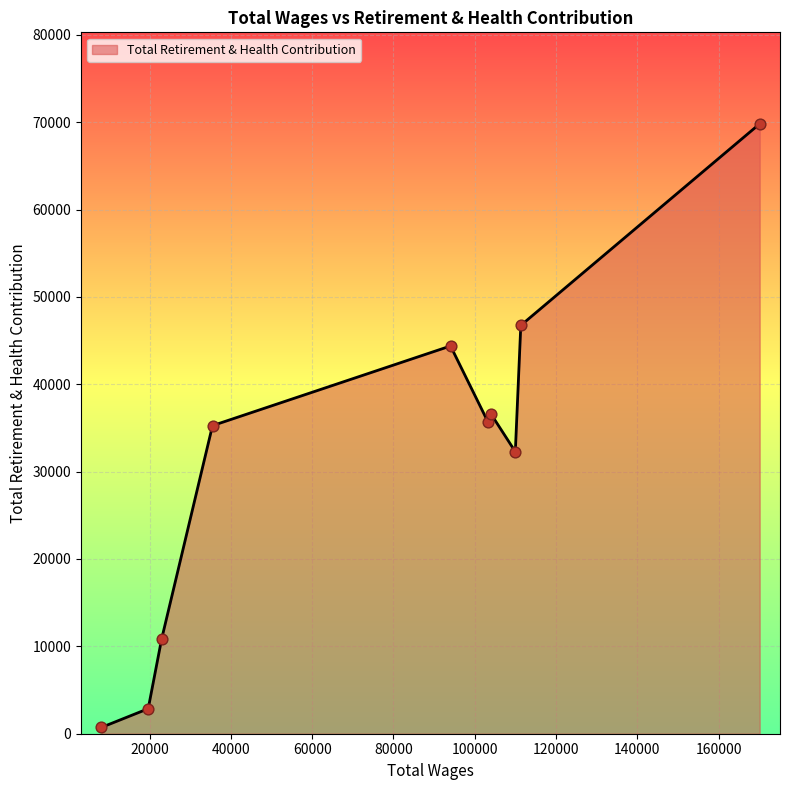

What is the maximum value shown in the chart?

69813